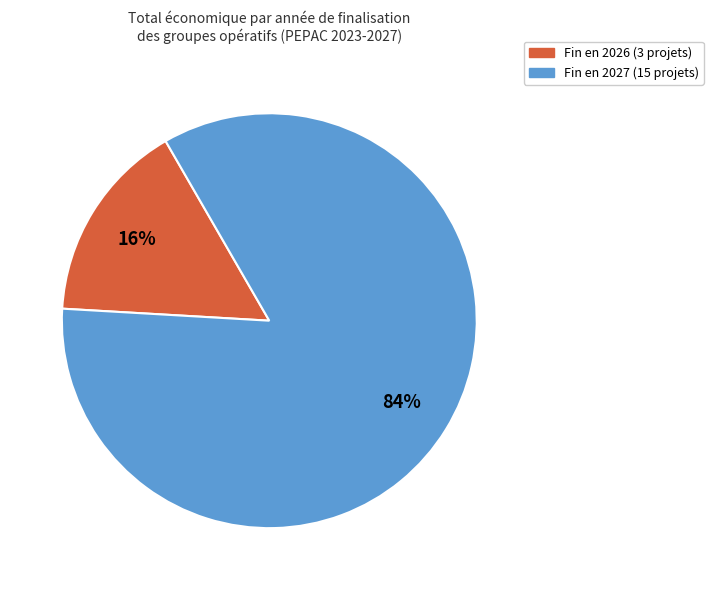

Is there a majority slice in this chart?

Yes